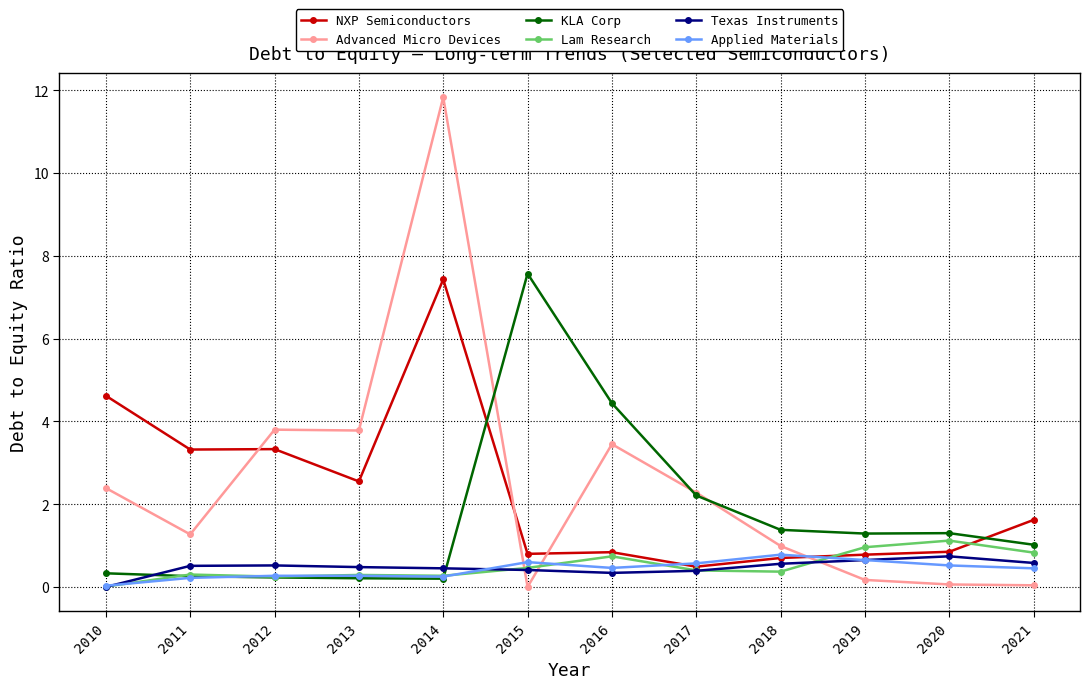

What are all the series names shown in the legend?

NXP Semiconductors, Advanced Micro Devices, KLA Corp, Lam Research, Texas Instruments, Applied Materials